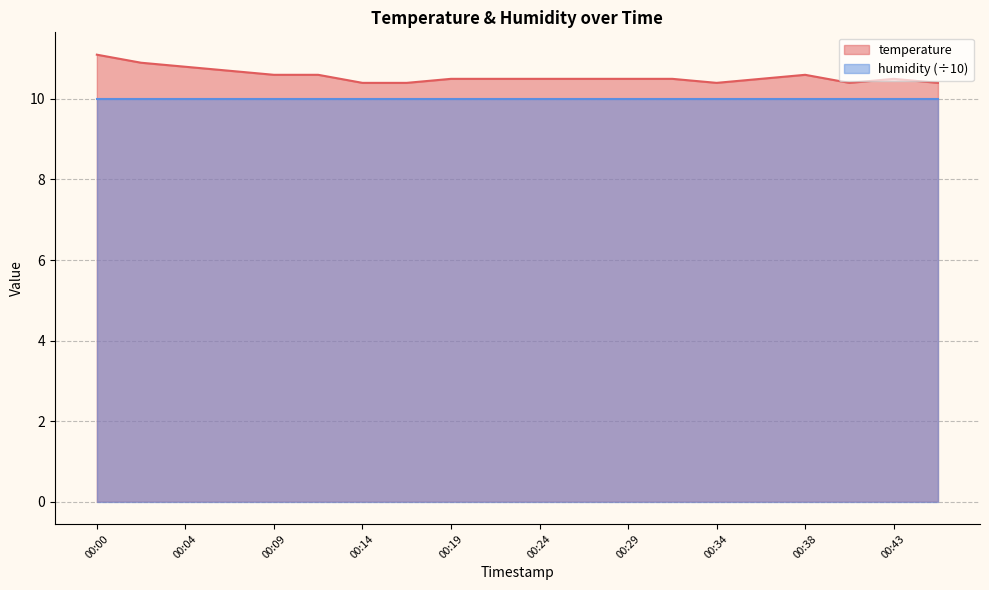

What is the value of the 12th point from the left?

10.5